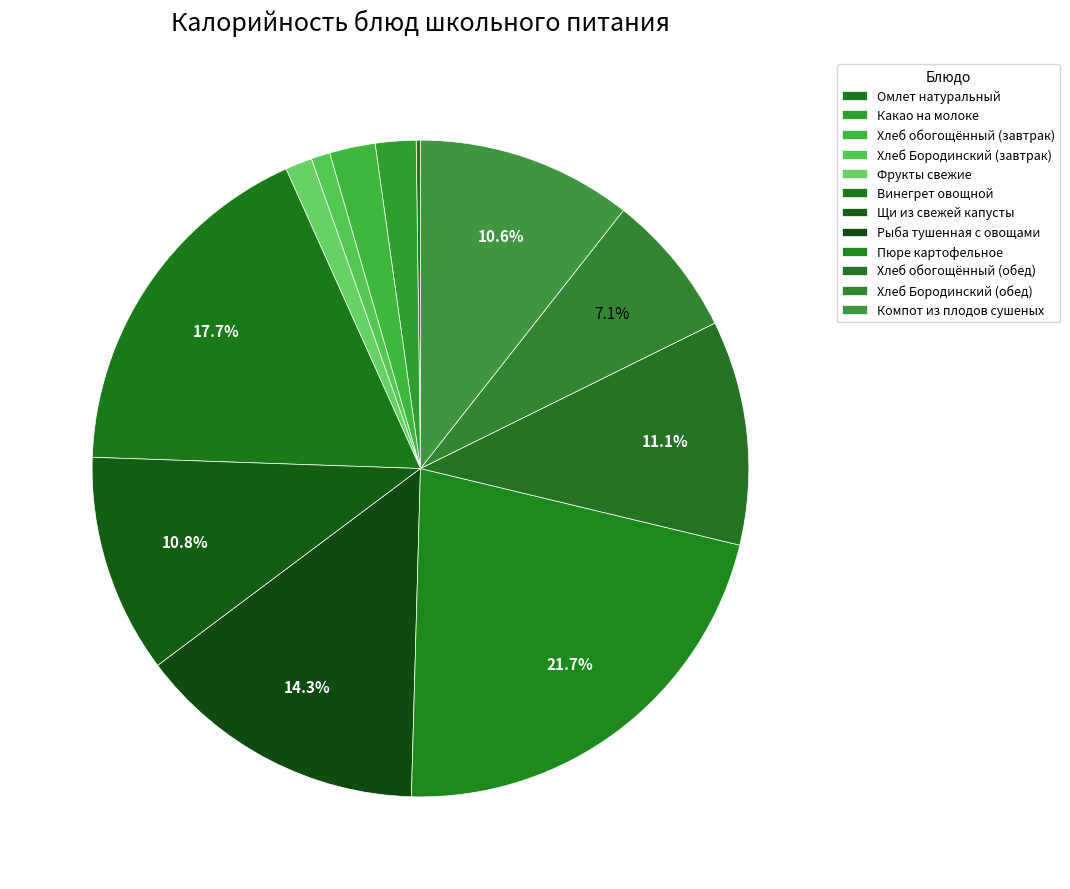

To the nearest percent, what percentage of the pie is Пюре картофельное?

22%